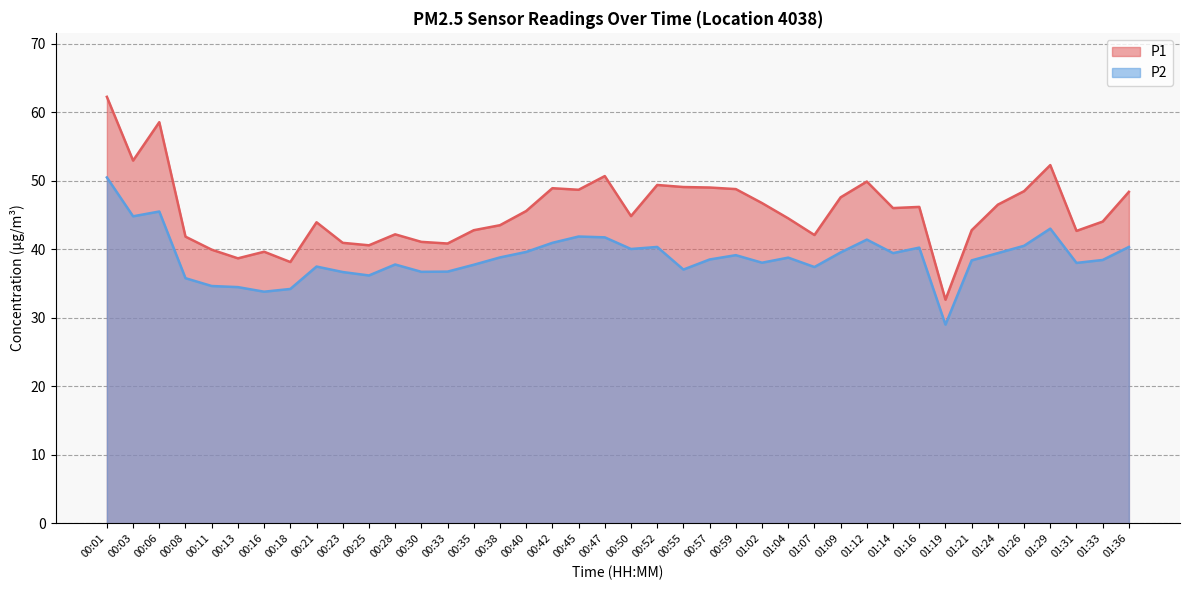

True or false: P2 has a value of 37.0 at 00:55.

True